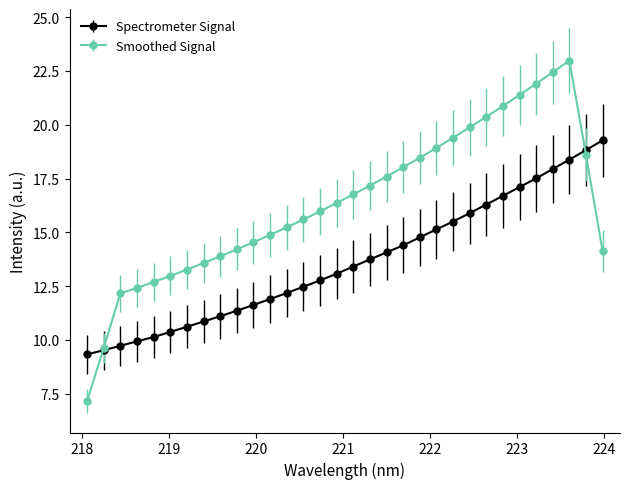

Which series has the widest spread of values?

Smoothed Signal